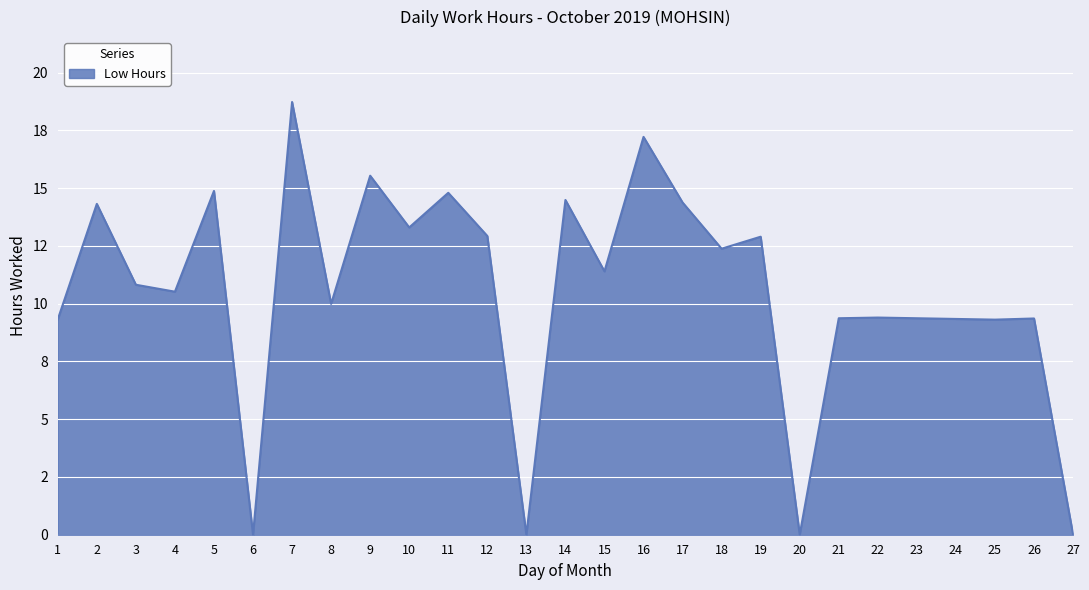

Reading left to right, extract all data points from this chart.

9.3	14.3	10.8	10.5	14.9	0.0	18.7	10.0	15.5	13.3	14.8	12.9	0.0	14.5	11.4	17.2	14.4	12.4	12.9	0.0	9.4	9.4	9.4	9.3	9.3	9.4	0.0